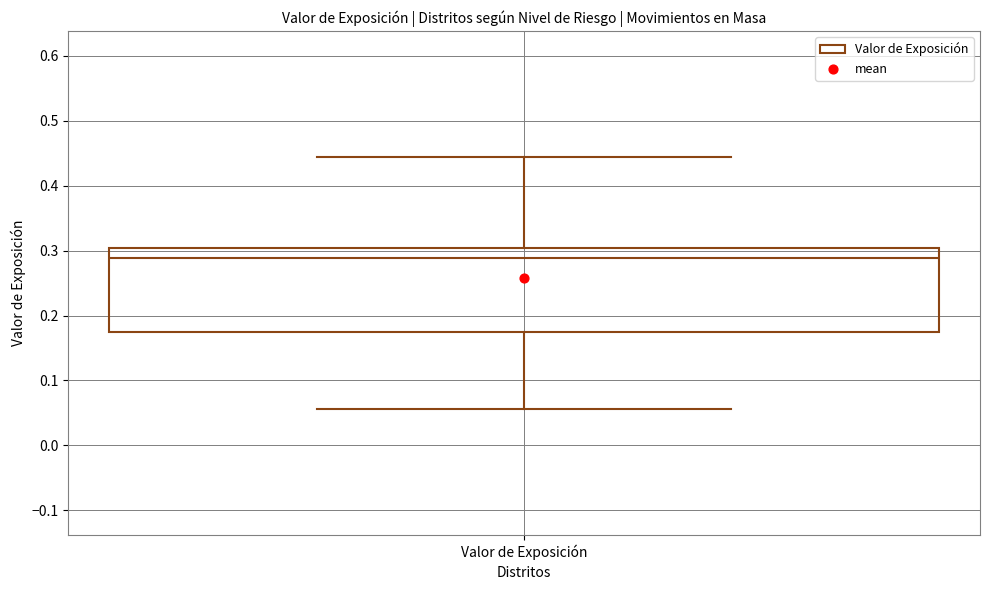

Read this box plot against the y-axis: the position of the median line, the range covered by the box, and the ends of both whiskers. The values are not printed on the chart, so give them approximately, as read against the axis.

median 0.29, box 0.17 to 0.30, whiskers 0.06 to 0.44